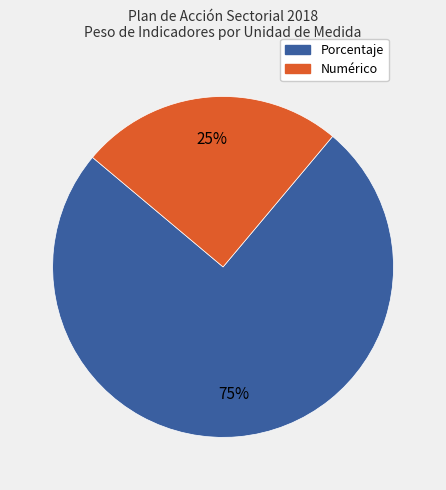

Is there any slice that represents more than half of the pie?

Yes